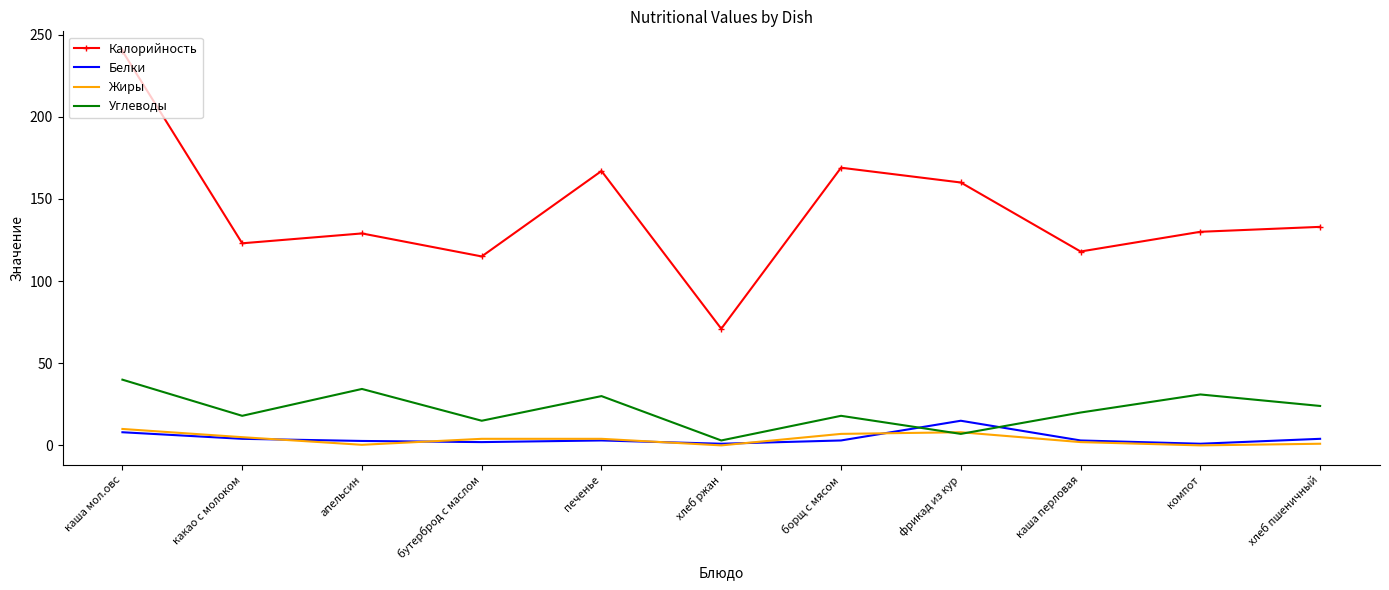

The Углеводы series shows 32.1 at какао с молоком. True or false?

False